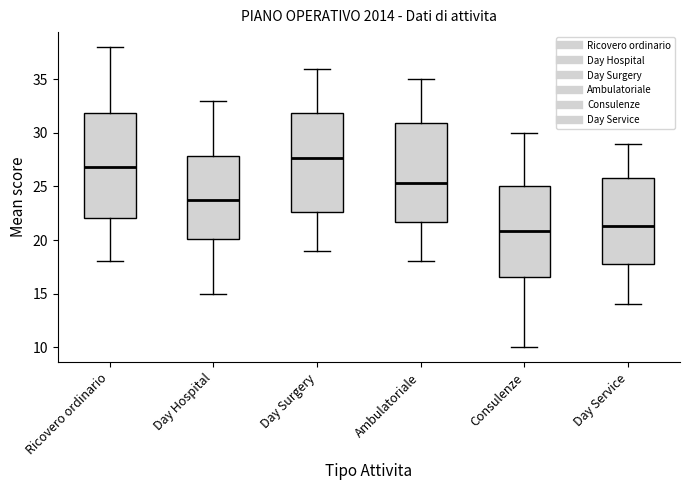

Where does the median line of the box for Ricovero ordinario sit on the y-axis? The values are not printed on the chart, so give them approximately, as read against the axis.

27.0